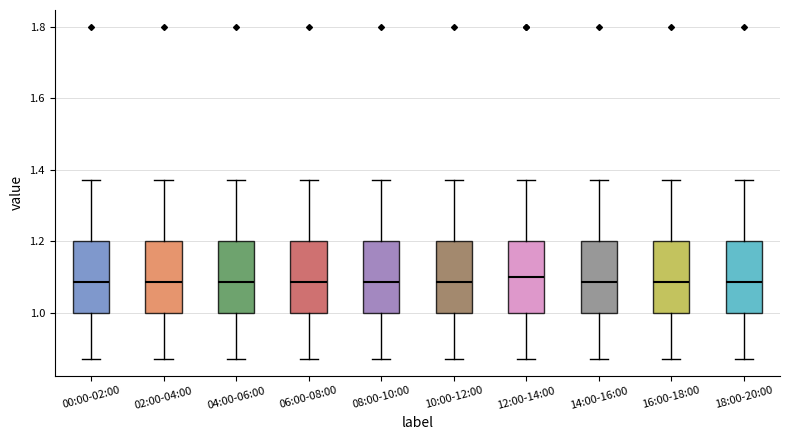

Where is the upper edge of the box for 00:00-02:00 on the y-axis? The values are not printed on the chart, so give them approximately, as read against the axis.

1.20